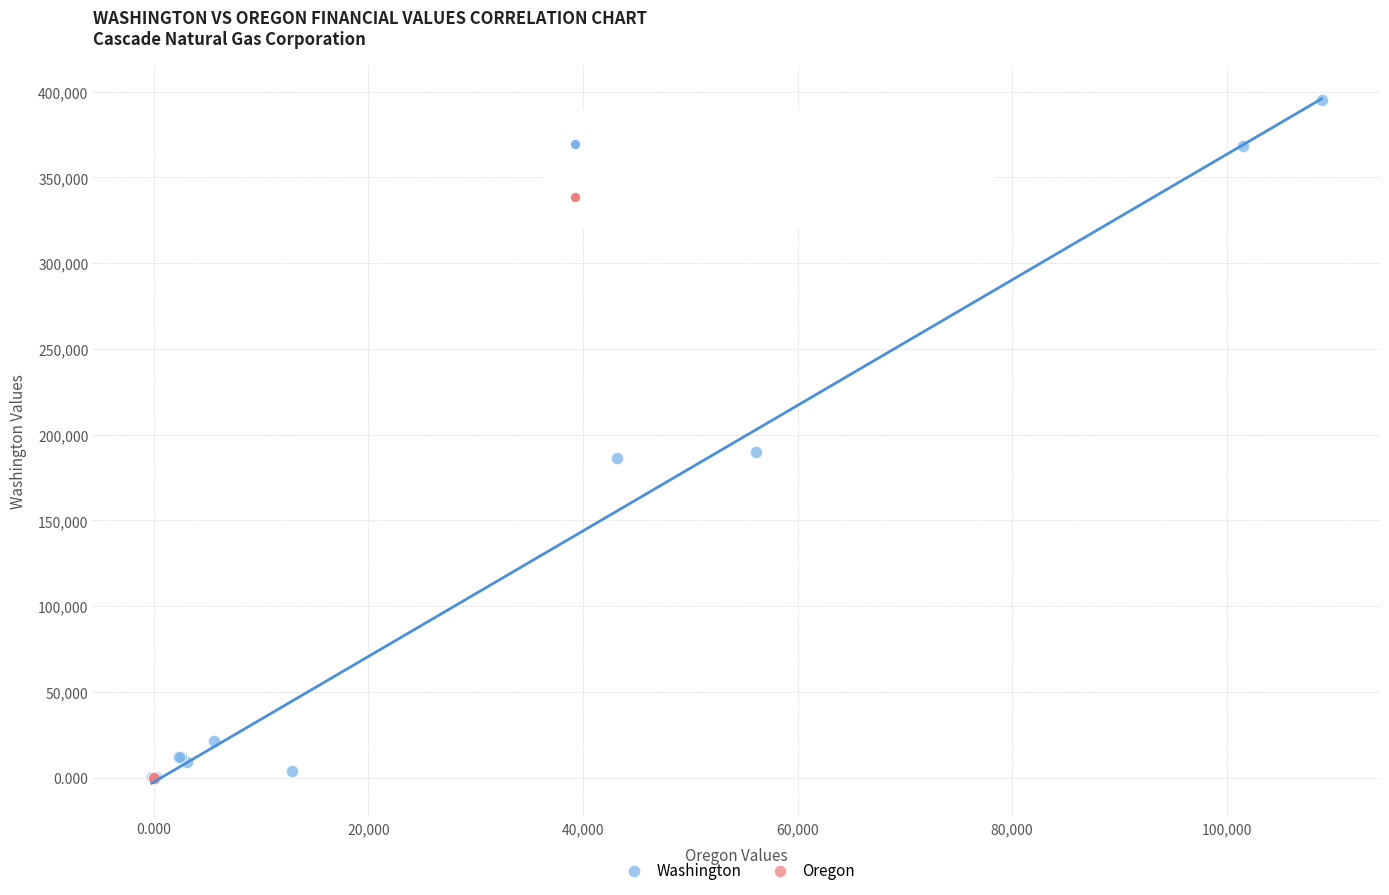

What are all the series names shown in the legend?

Washington, Oregon